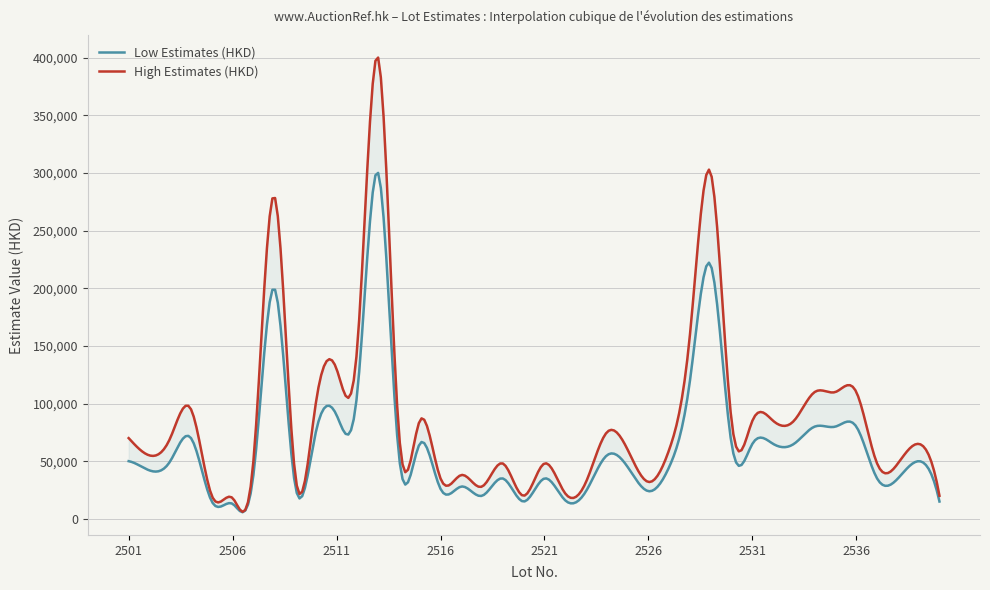

True or false: Low Estimates (HKD) and High Estimates (HKD) intersect in this chart.

False